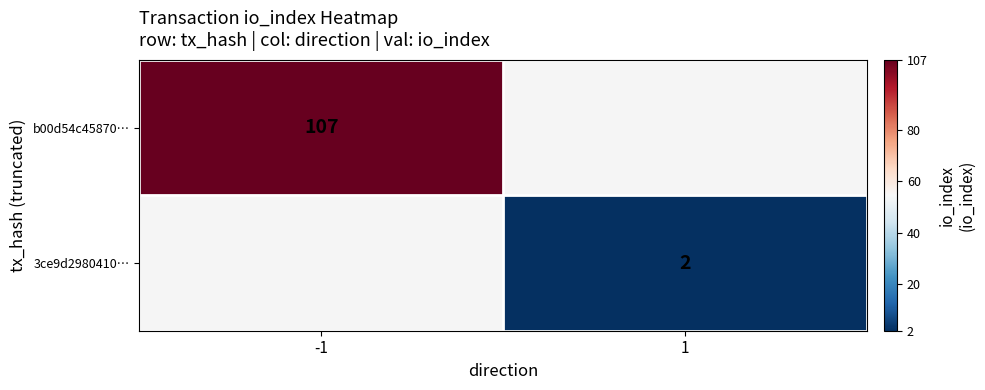

Is it true that b00d54c45870… equals 45 at -1?

False